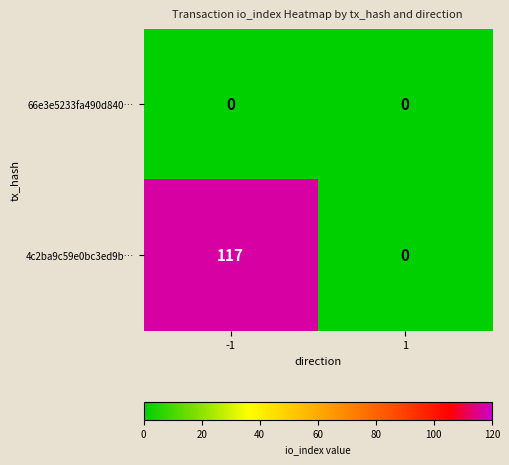

Reading right to left, list all the values displayed in this chart.

66e3e5233fa490d840…: 1=0	-1=0
4c2ba9c59e0bc3ed9b…: 1=0	-1=117